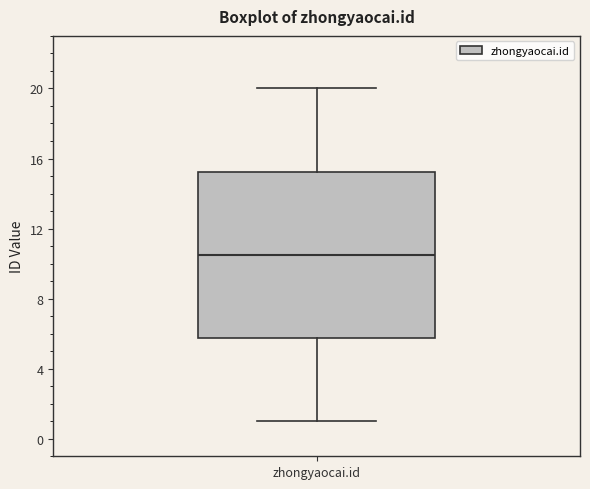

Read this box plot against the y-axis: the position of the median line, the range covered by the box, and the ends of both whiskers. The values are not printed on the chart, so give them approximately, as read against the axis.

median 10.5, box 6.0 to 15.5, whiskers 1.0 to 20.0